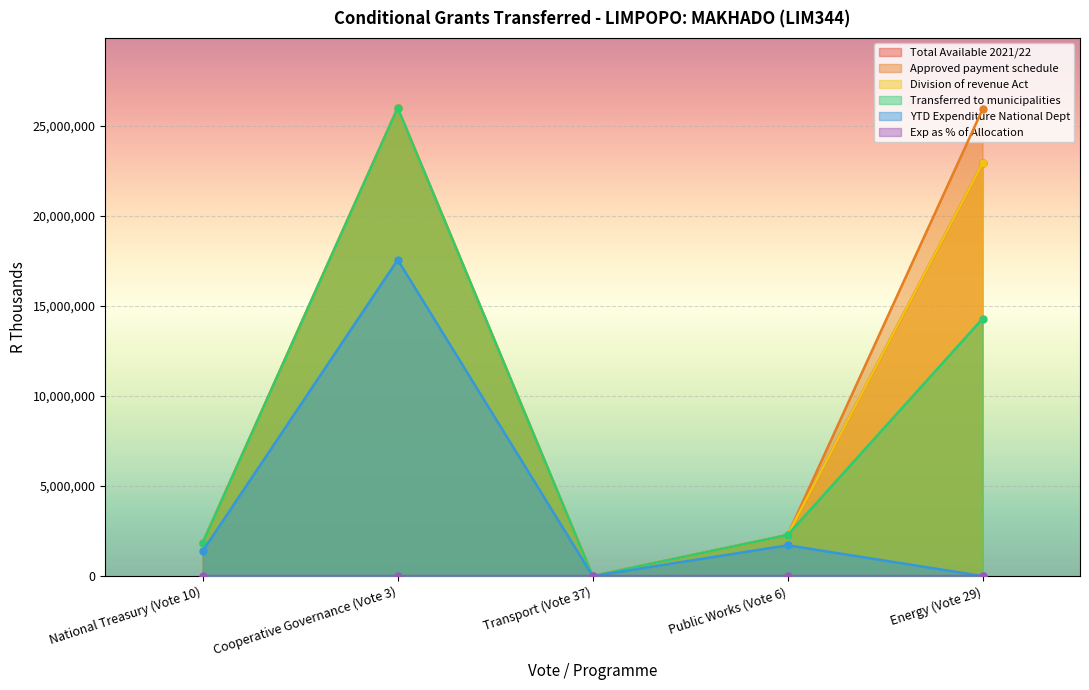

What is the value of the YTD Expenditure National Dept point at the 1st from the left?

1394000.0